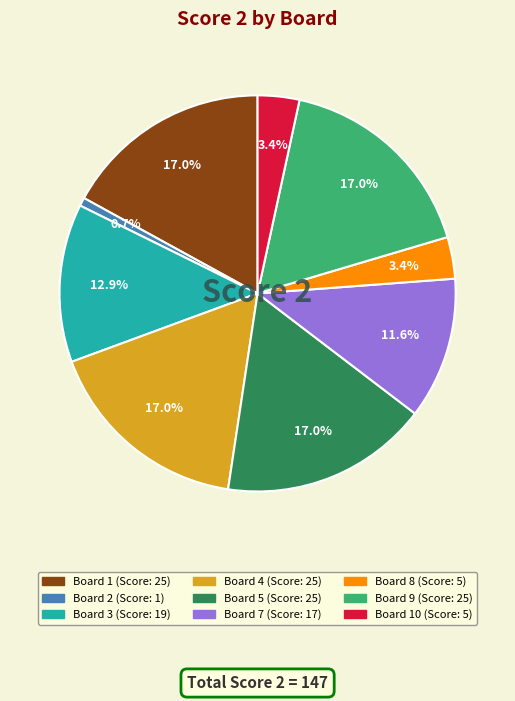

Is there any slice that represents more than half of the pie?

No